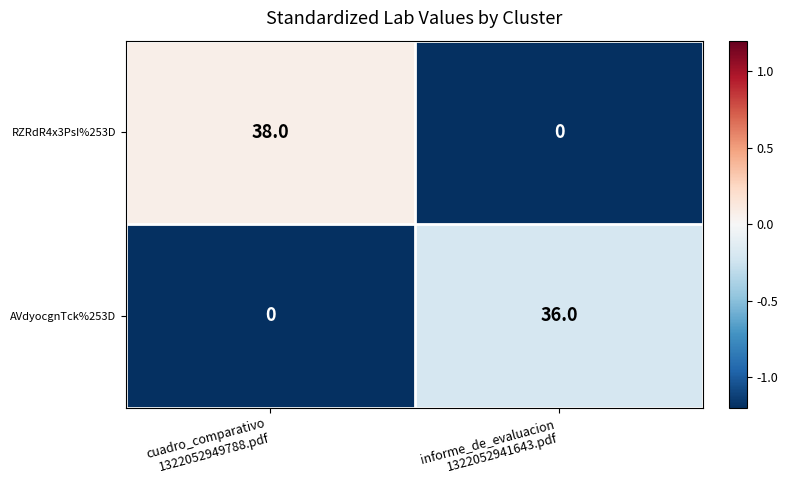

What is the sum of all AVdyocgnTck%253D values?

36